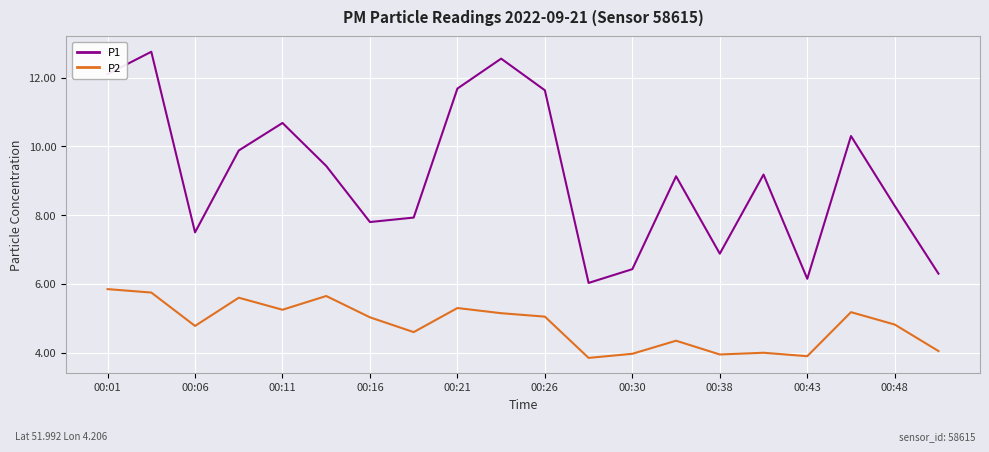

How many interior local peaks does the P1 series have?

6